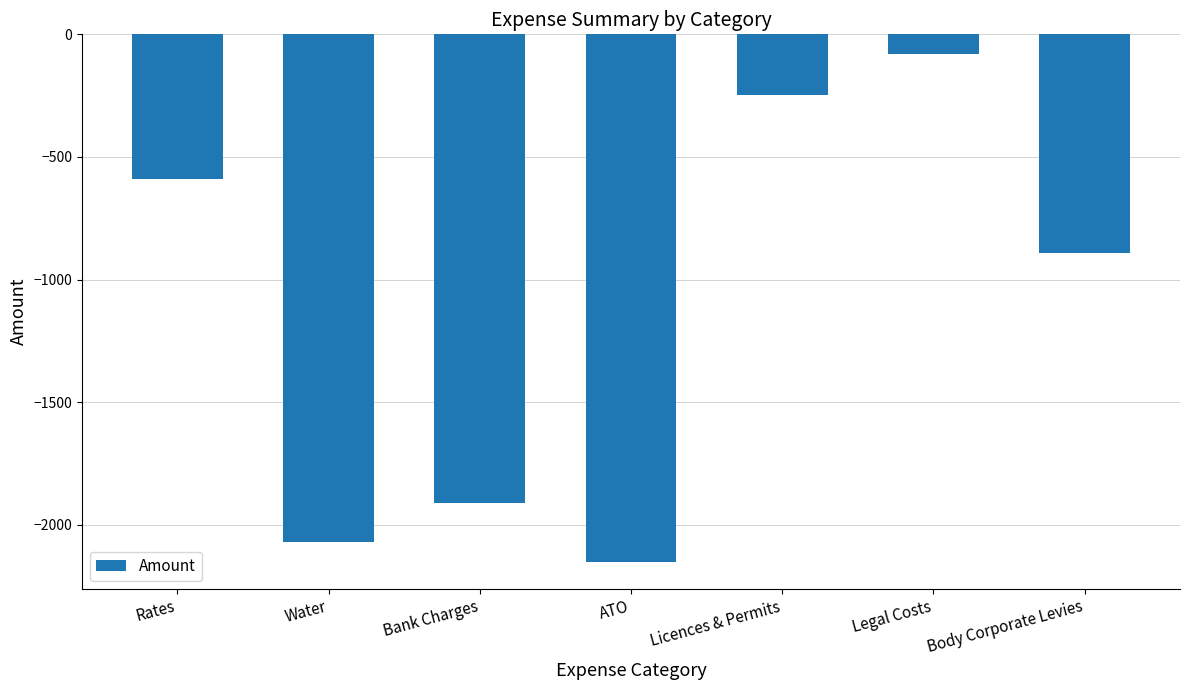

Which category has the lowest value across all series?

ATO